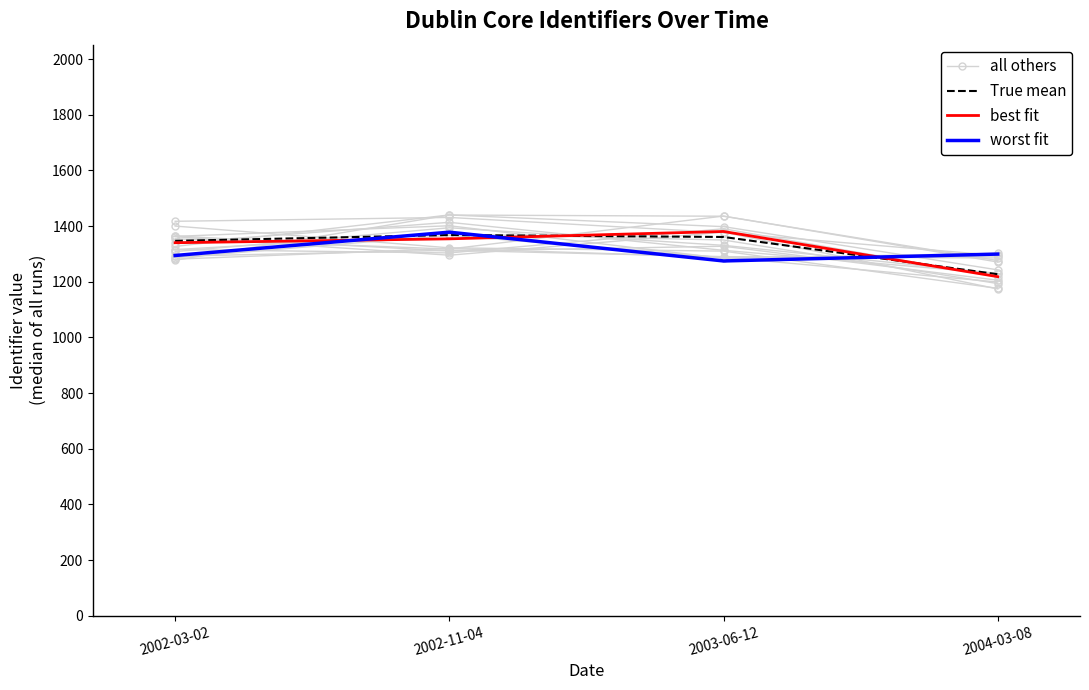

What is the label of the 4th point from the right?

2002-03-02